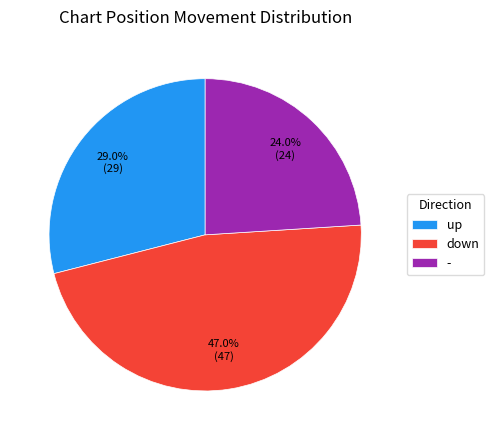

Rank the categories by value from highest to lowest.

down, up, -